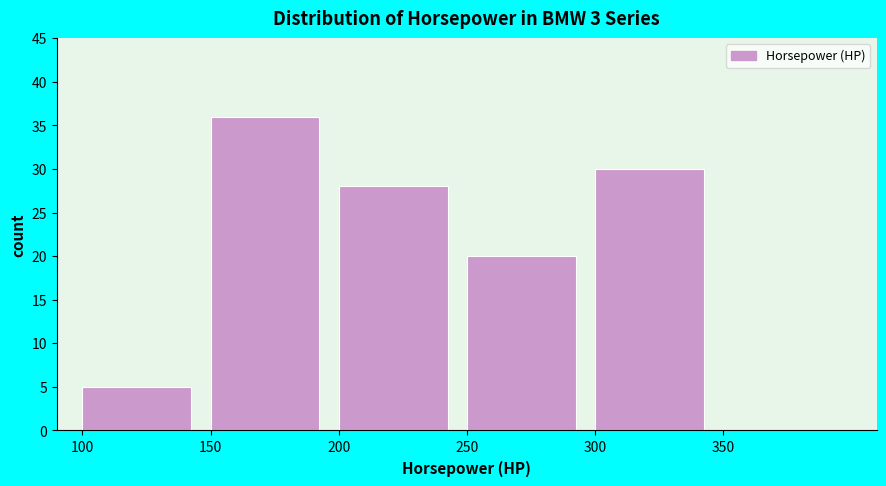

Which range on the x-axis has the tallest bar?

150 to 200